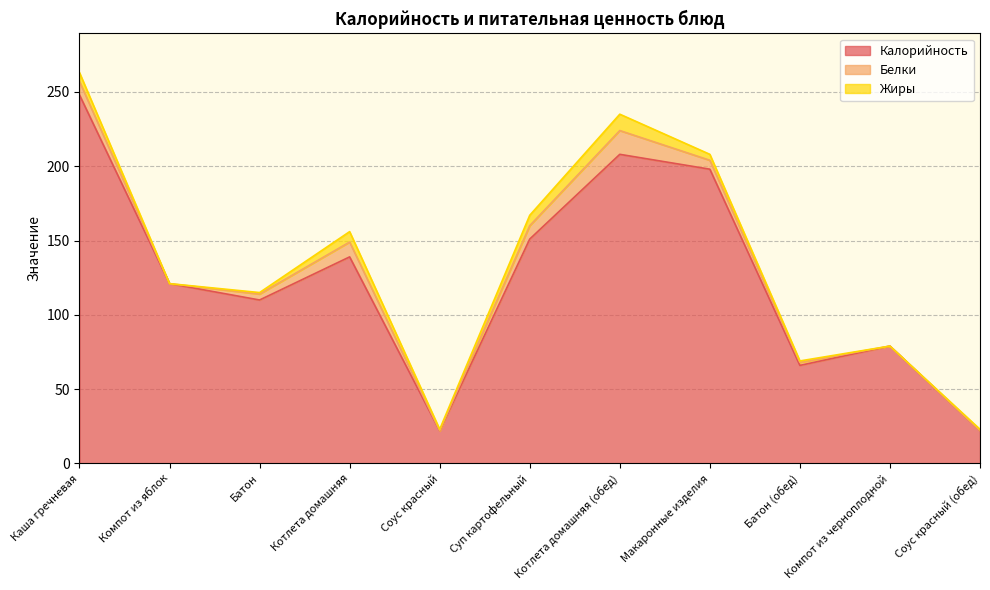

Rank the categories by Белки value from highest to lowest.

Котлета домашняя (обед), Котлета домашняя, Каша гречневая, Суп картофельный, Макаронные изделия, Батон, Батон (обед), Компот из яблок, Соус красный, Компот из черноплодной, Соус красный (обед)